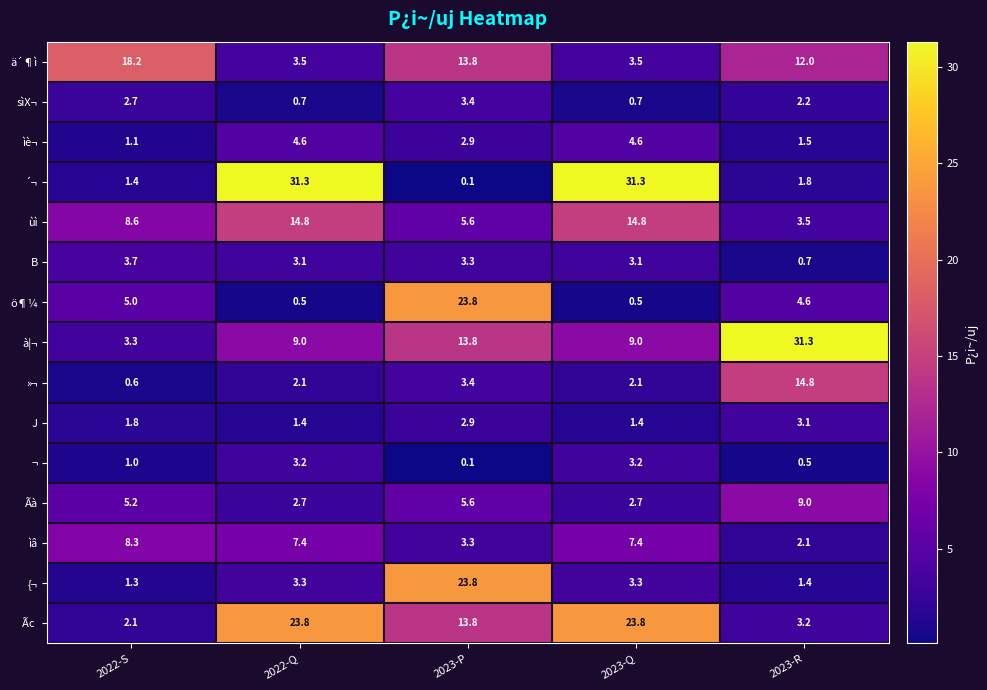

What is the approximate value of ùì at 2023-Q?

14.8